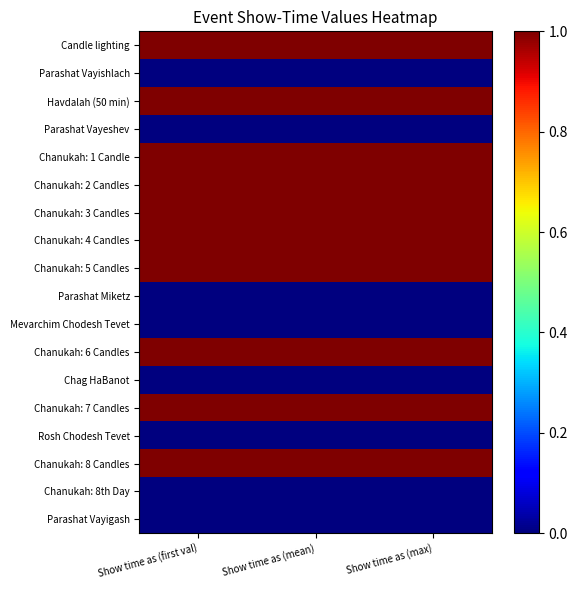

List the series in order of their peak value, lowest first.

Parashat Vayishlach, Parashat Vayeshev, Parashat Miketz, Mevarchim Chodesh Tevet, Chag HaBanot, Rosh Chodesh Tevet, Chanukah: 8th Day, Parashat Vayigash, Candle lighting, Havdalah (50 min), Chanukah: 1 Candle, Chanukah: 2 Candles, Chanukah: 3 Candles, Chanukah: 4 Candles, Chanukah: 5 Candles, Chanukah: 6 Candles, Chanukah: 7 Candles, Chanukah: 8 Candles